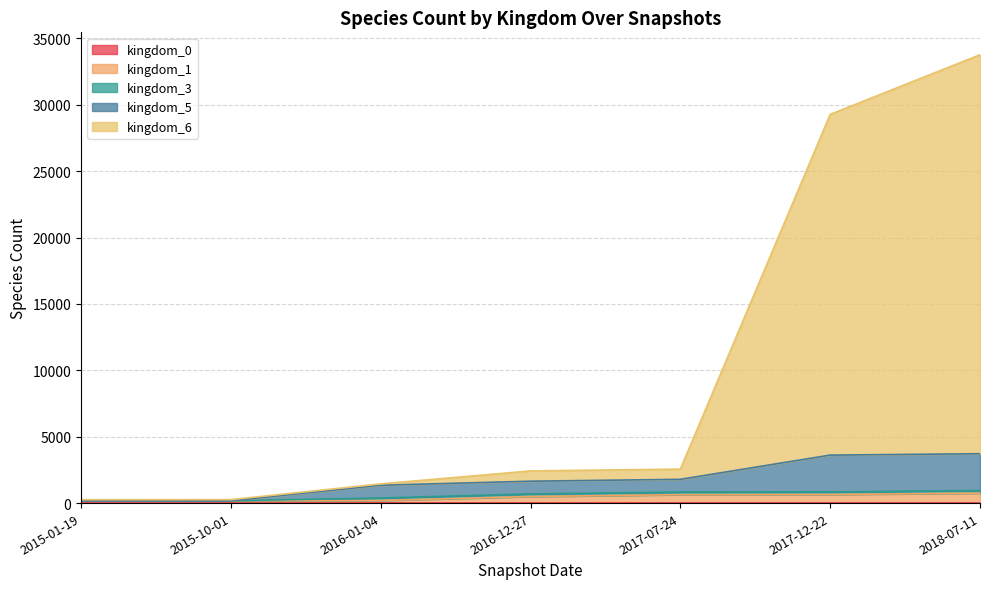

True or false: kingdom_3 has a value of 298 at 2017-12-22.

False